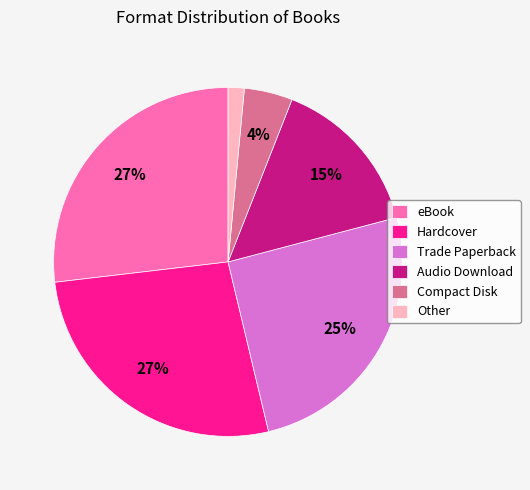

Count the number of slices in the pie.

6